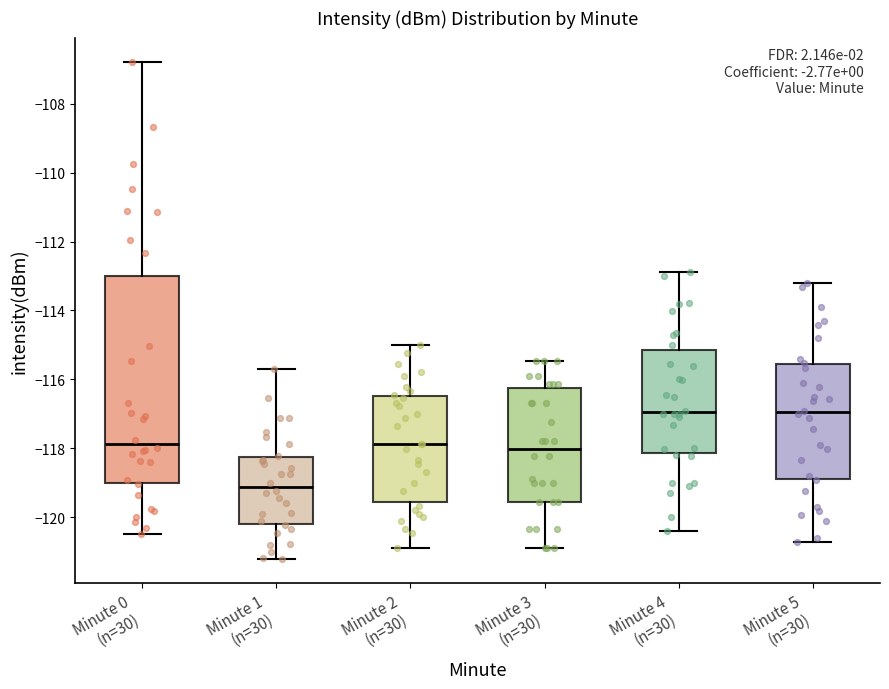

Where is the lower edge of the box for Minute 5 (n=30) on the y-axis? The values are not printed on the chart, so give them approximately, as read against the axis.

-118.8